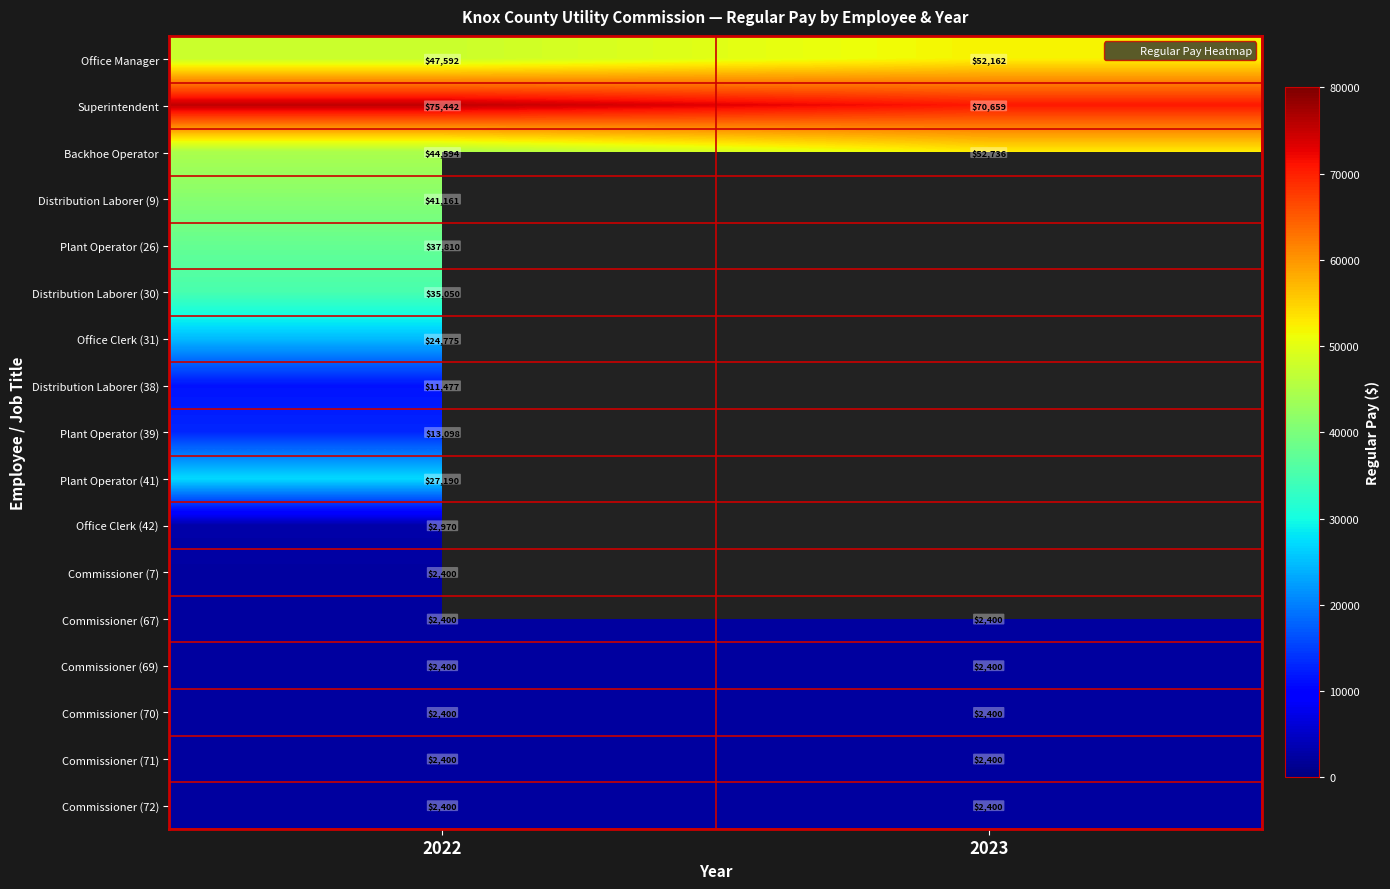

How many distinct data groups are displayed?

17